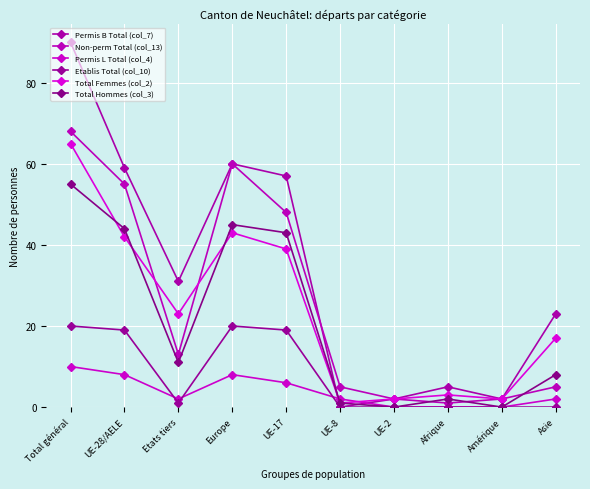

How many values in the Non-perm Total (col_13) series are below 13?

5